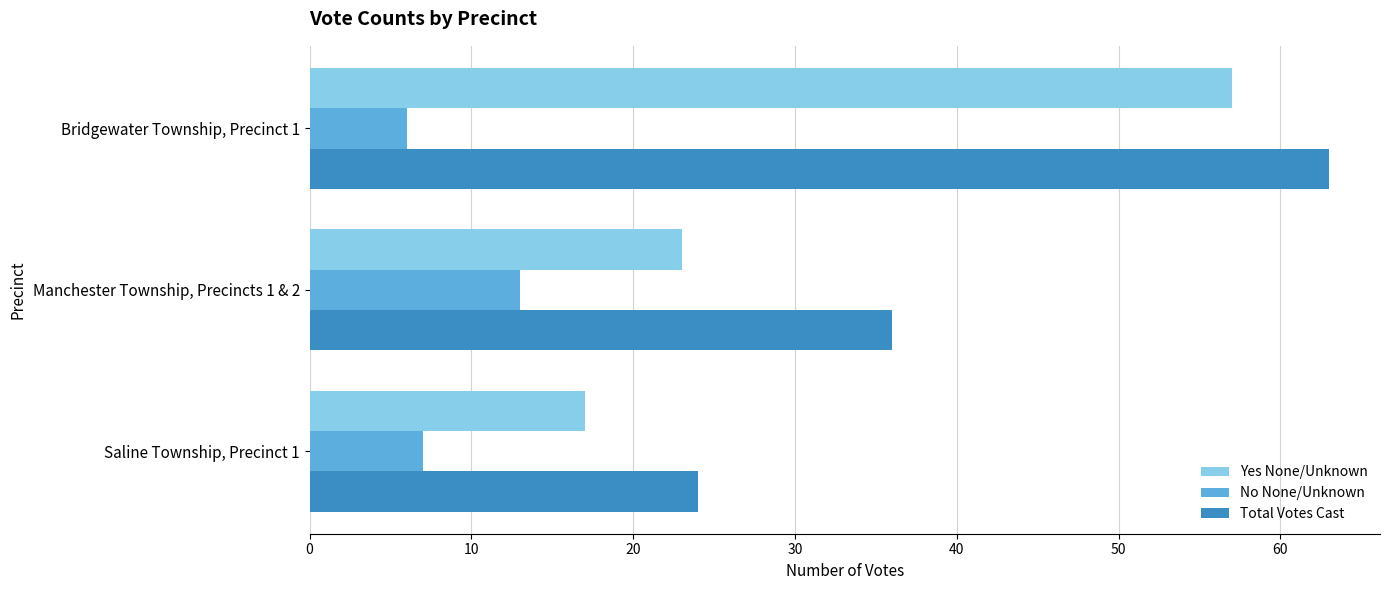

The value of Yes None/Unknown at Manchester Township, Precincts 1 & 2 is 5. True or false?

False